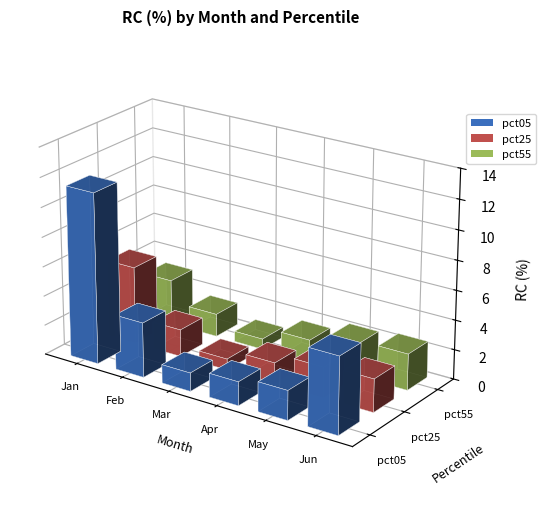

The value of pct05 at Apr is 1.6. True or false?

True